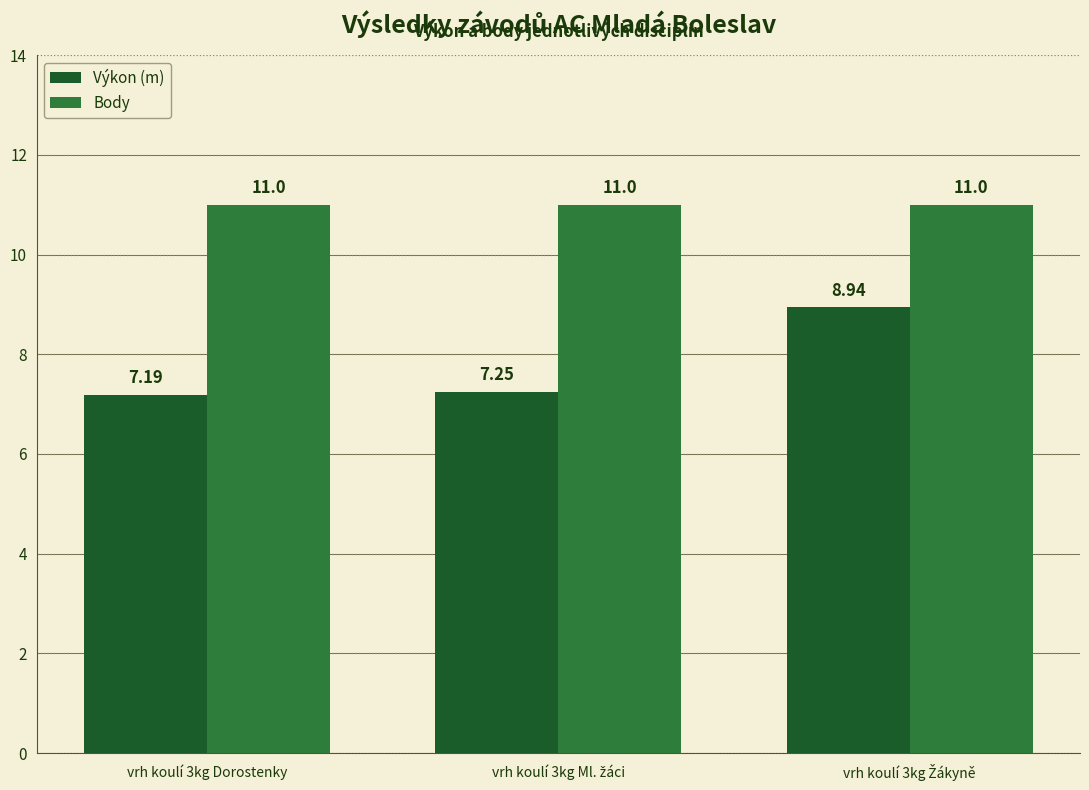

What is the sum of all Body values?

33.0